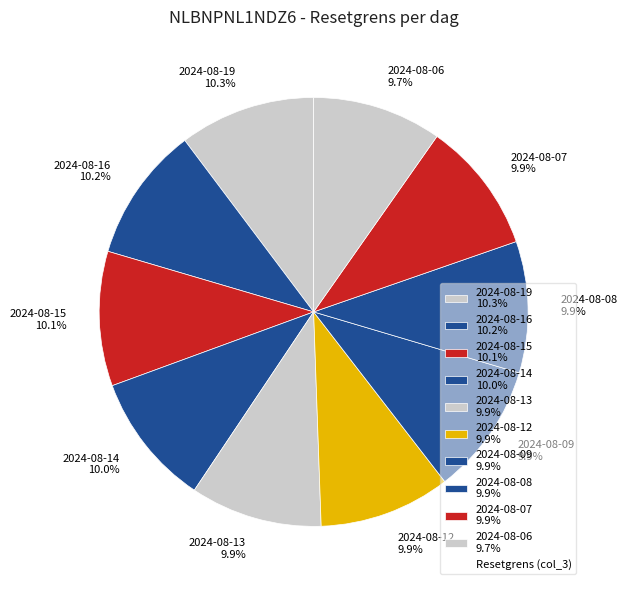

To the nearest percent, what is the difference between the largest and smallest slice percentages?

1%